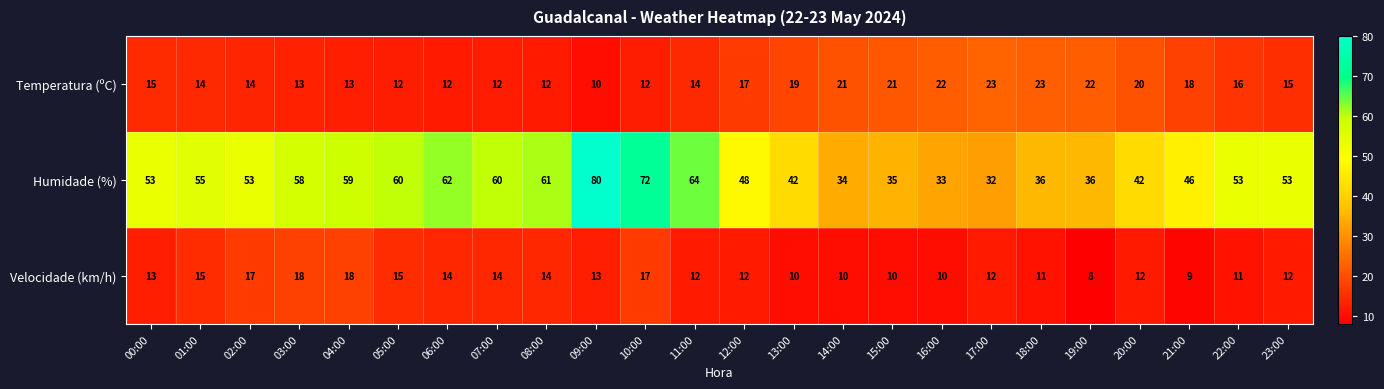

The Humidade (%) series shows 33 at 16:00. True or false?

True